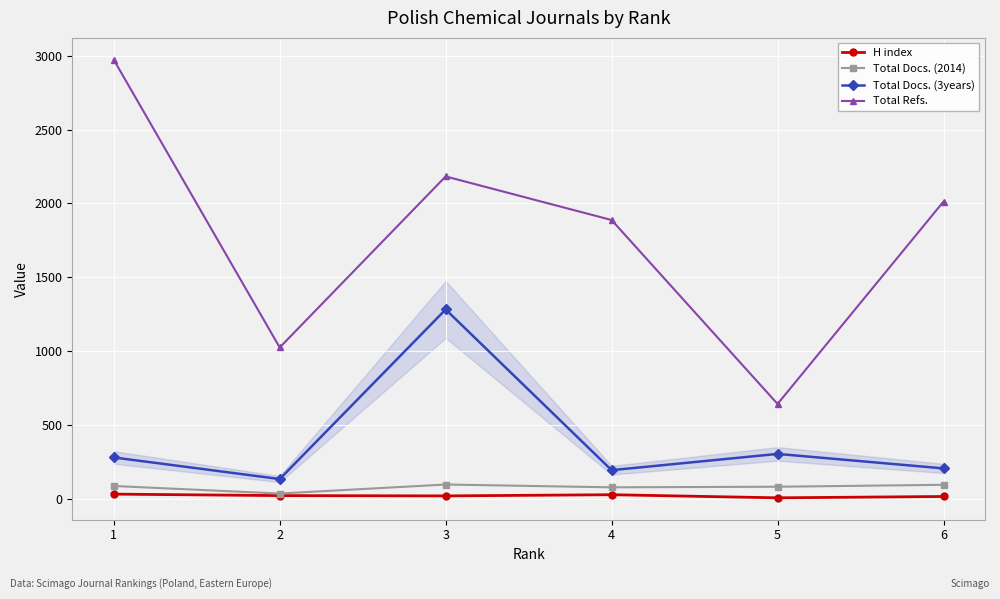

Which series changed the most between 1 and 2?

Total Refs.